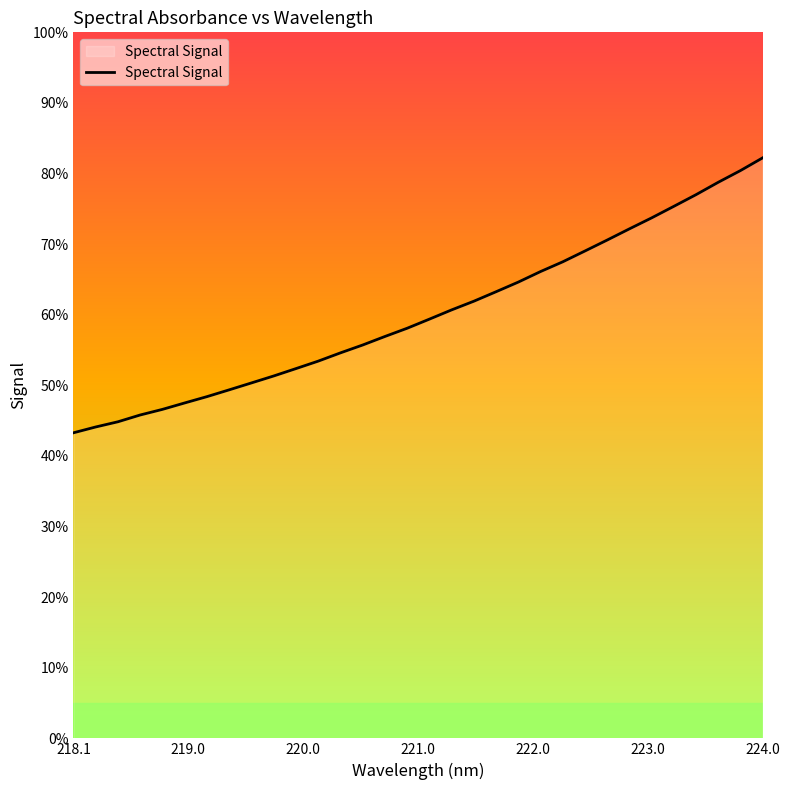

Does the chart display data point markers on the line(s)?

No